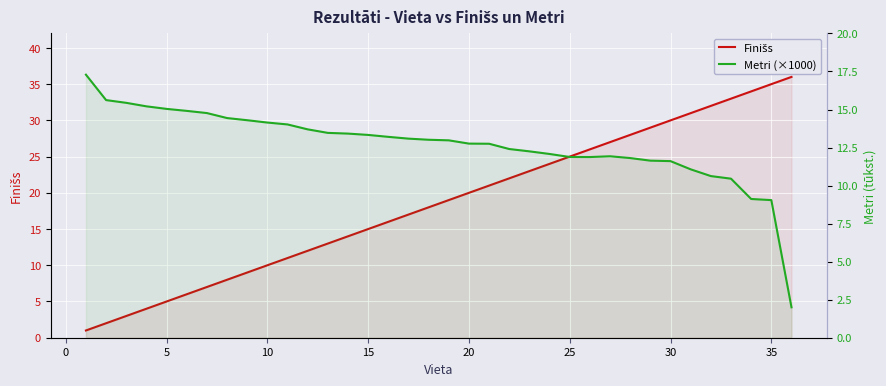

How many values in the Metri (×1000) series are below 13?

18